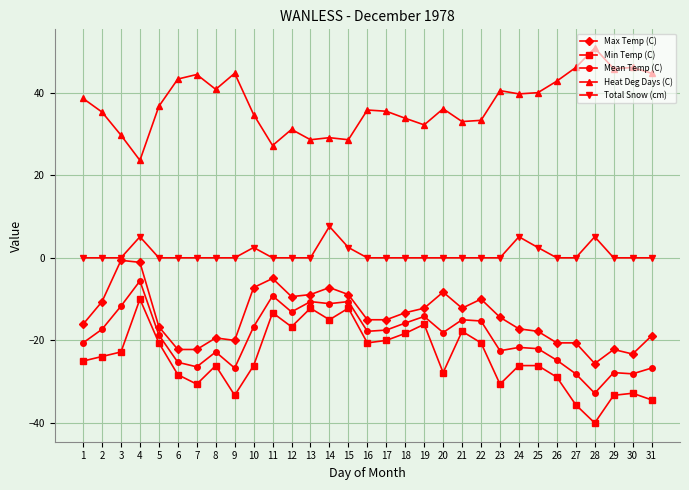

What is the value of the Heat Deg Days (C) point at the 16th from the left?

35.8